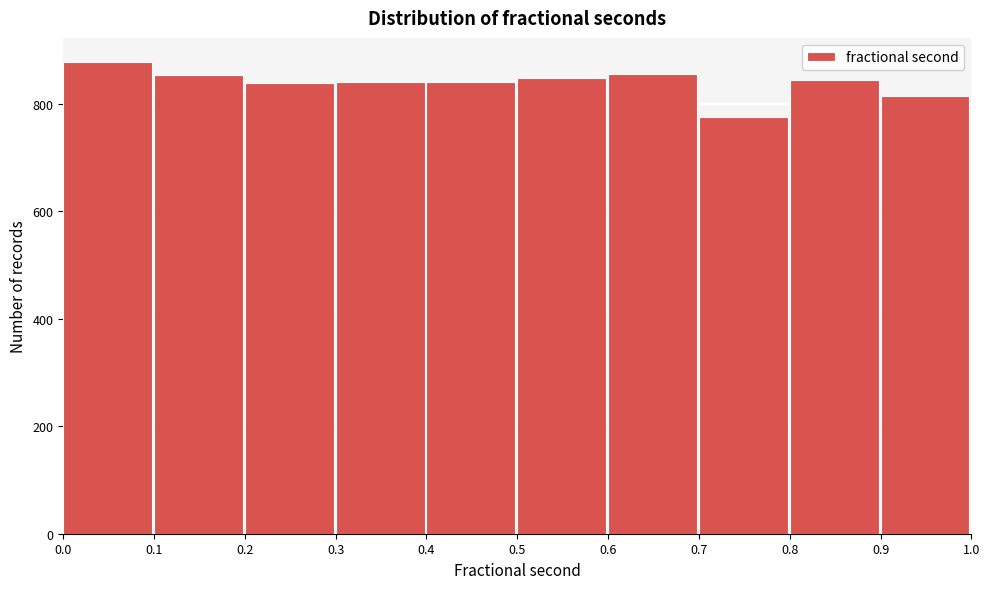

Reading left to right, list every bar in this chart as the range it spans on the x-axis followed by its height. The values are not printed on the chart, so give them approximately, as read against the axis.

0.0 to 0.1: 880
0.1 to 0.2: 860
0.2 to 0.3: 840
0.3 to 0.4: 840
0.4 to 0.5: 840
0.5 to 0.6: 840
0.6 to 0.7: 860
0.7 to 0.8: 780
0.8 to 0.9: 840
0.9 to 1.0: 820